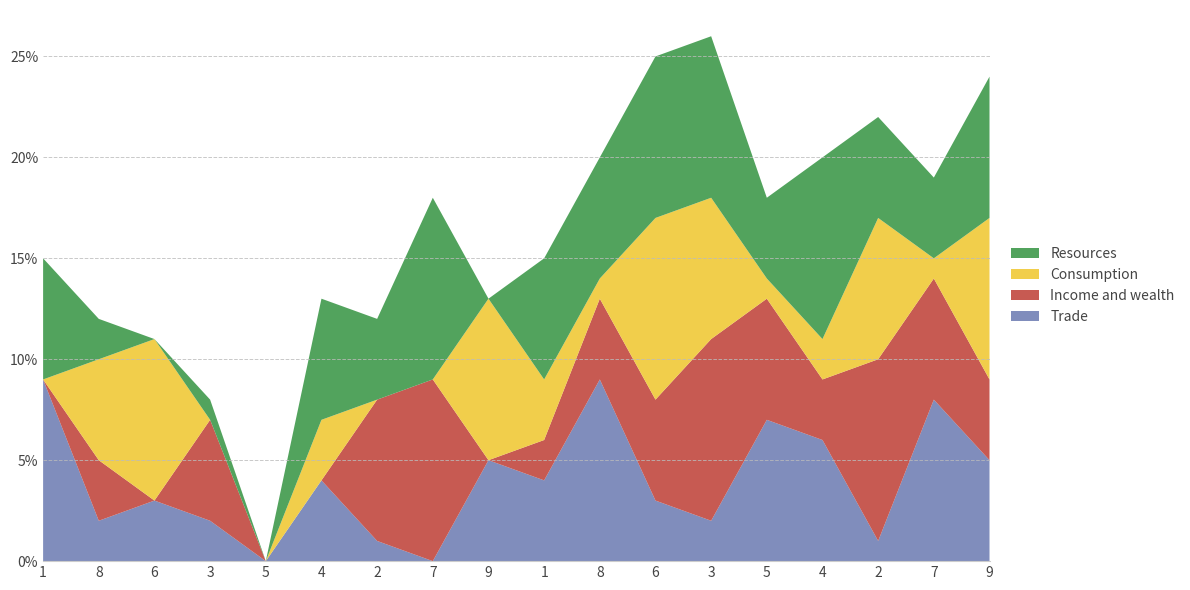

Reading left to right, list all the values displayed in this chart.

Trade: 1=9	8=2	6=3	3=2	5=0	4=4	2=1	7=0	9=5	1=4	8=9	6=3	3=2	5=7	4=6	2=1	7=8	9=5
Income and wealth: 1=0	8=3	6=0	3=5	5=0	4=0	2=7	7=9	9=0	1=2	8=4	6=5	3=9	5=6	4=3	2=9	7=6	9=4
Consumption: 1=0	8=5	6=8	3=0	5=0	4=3	2=0	7=0	9=8	1=3	8=1	6=9	3=7	5=1	4=2	2=7	7=1	9=8
Resources: 1=6	8=2	6=0	3=1	5=0	4=6	2=4	7=9	9=0	1=6	8=6	6=8	3=8	5=4	4=9	2=5	7=4	9=7